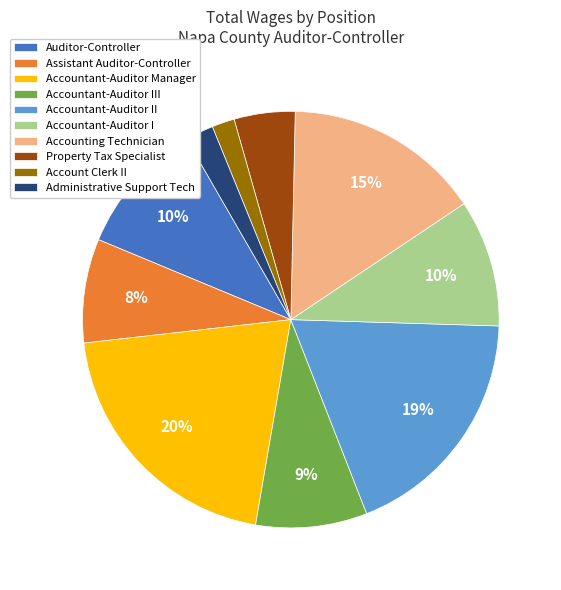

Does Accountant-Auditor III represent more than half of the total?

No